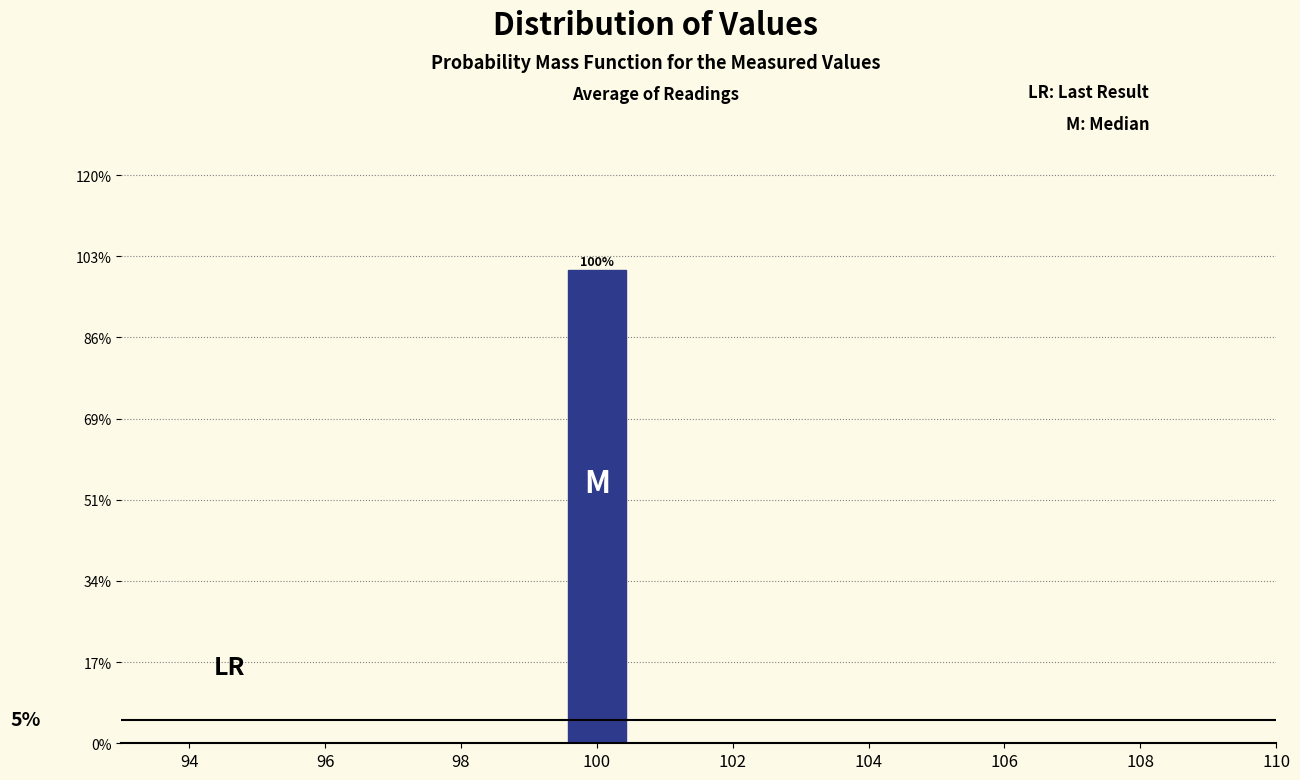

Over which range of the x-axis is the bar tallest?

99.5 to 100.5